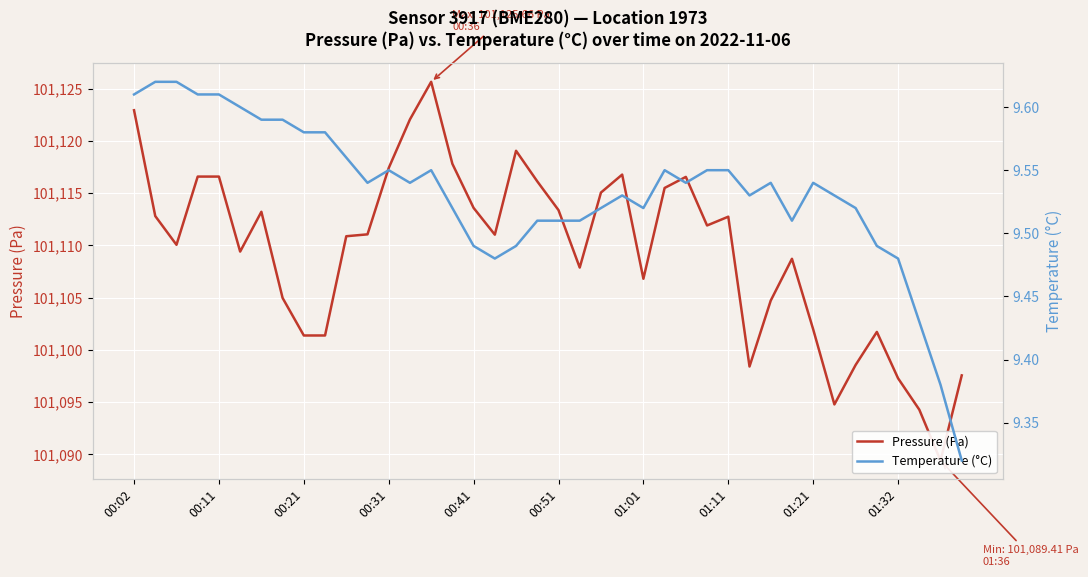

What is the value of the Pressure (Pa) point at the 1st from the left?

101122.9